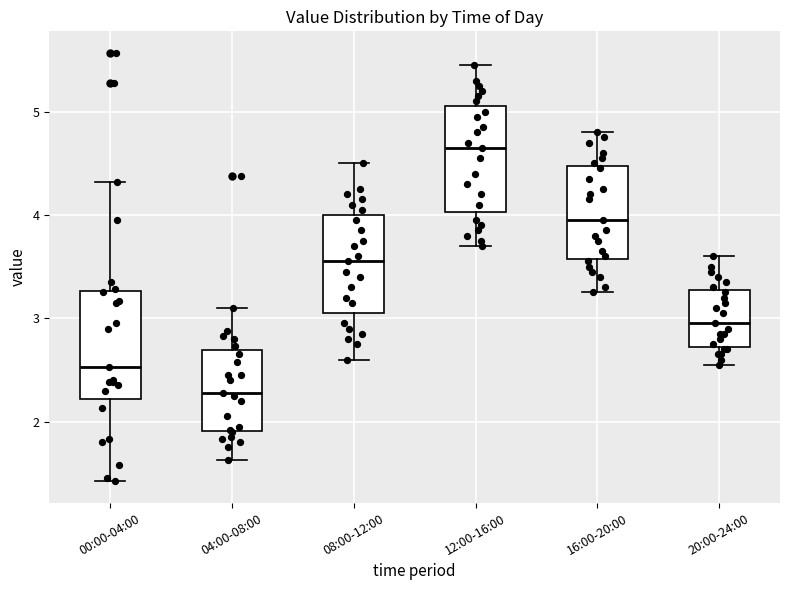

Reading left to right, transcribe this box plot: for each box, give where its median line is, the range the box spans, and where its two whiskers end, as read against the y-axis. The values are not printed on the chart, so give them approximately, as read against the axis.

00:00-04:00: median 2.5, box 2.2 to 3.3, whiskers 1.4 to 4.3
04:00-08:00: median 2.3, box 1.9 to 2.7, whiskers 1.6 to 3.1
08:00-12:00: median 3.6, box 3.1 to 4.0, whiskers 2.6 to 4.5
12:00-16:00: median 4.7, box 4.0 to 5.1, whiskers 3.7 to 5.5
16:00-20:00: median 4.0, box 3.6 to 4.5, whiskers 3.3 to 4.8
20:00-24:00: median 3.0, box 2.7 to 3.3, whiskers 2.6 to 3.6